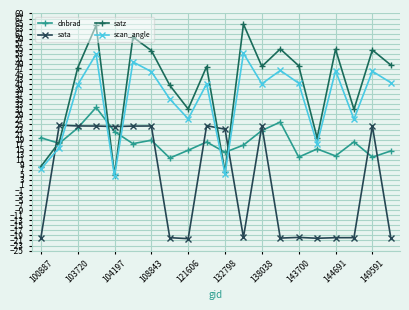

True or false: dnbrad has more than 1 interior local peaks.

True